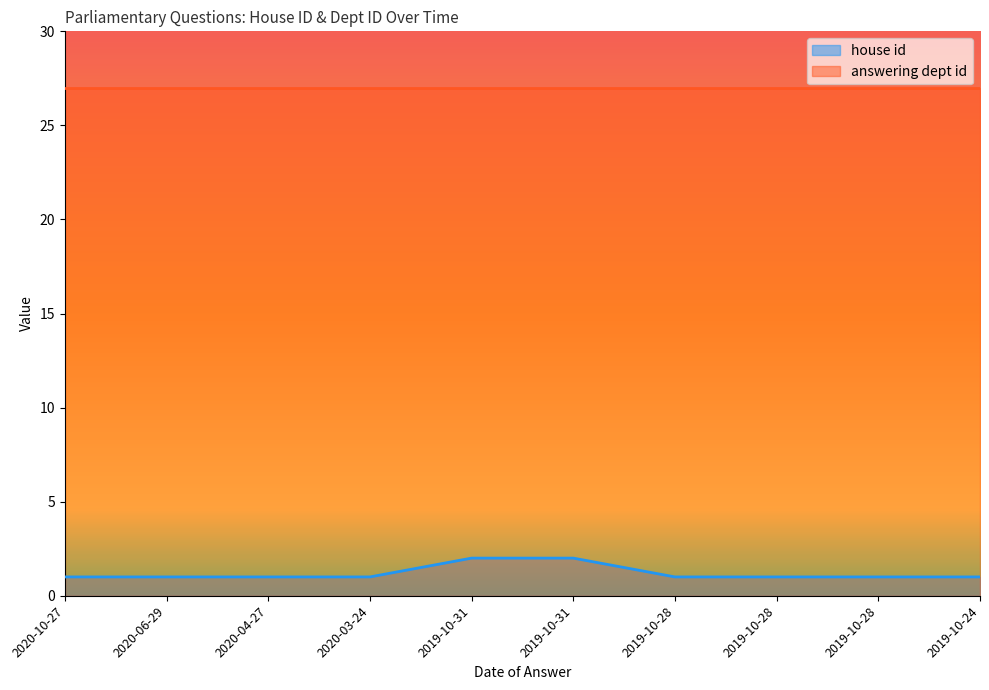

Which label corresponds to the largest value in the chart?

2019-10-31